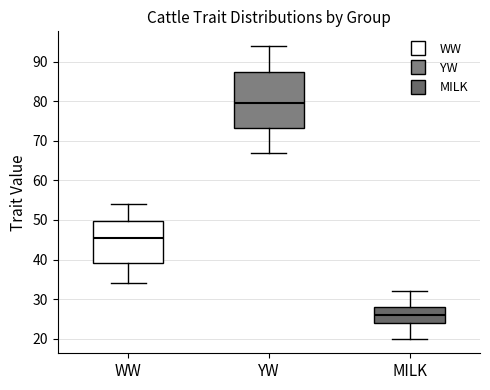

Which box is the tallest, from its lower edge to its upper edge?

YW